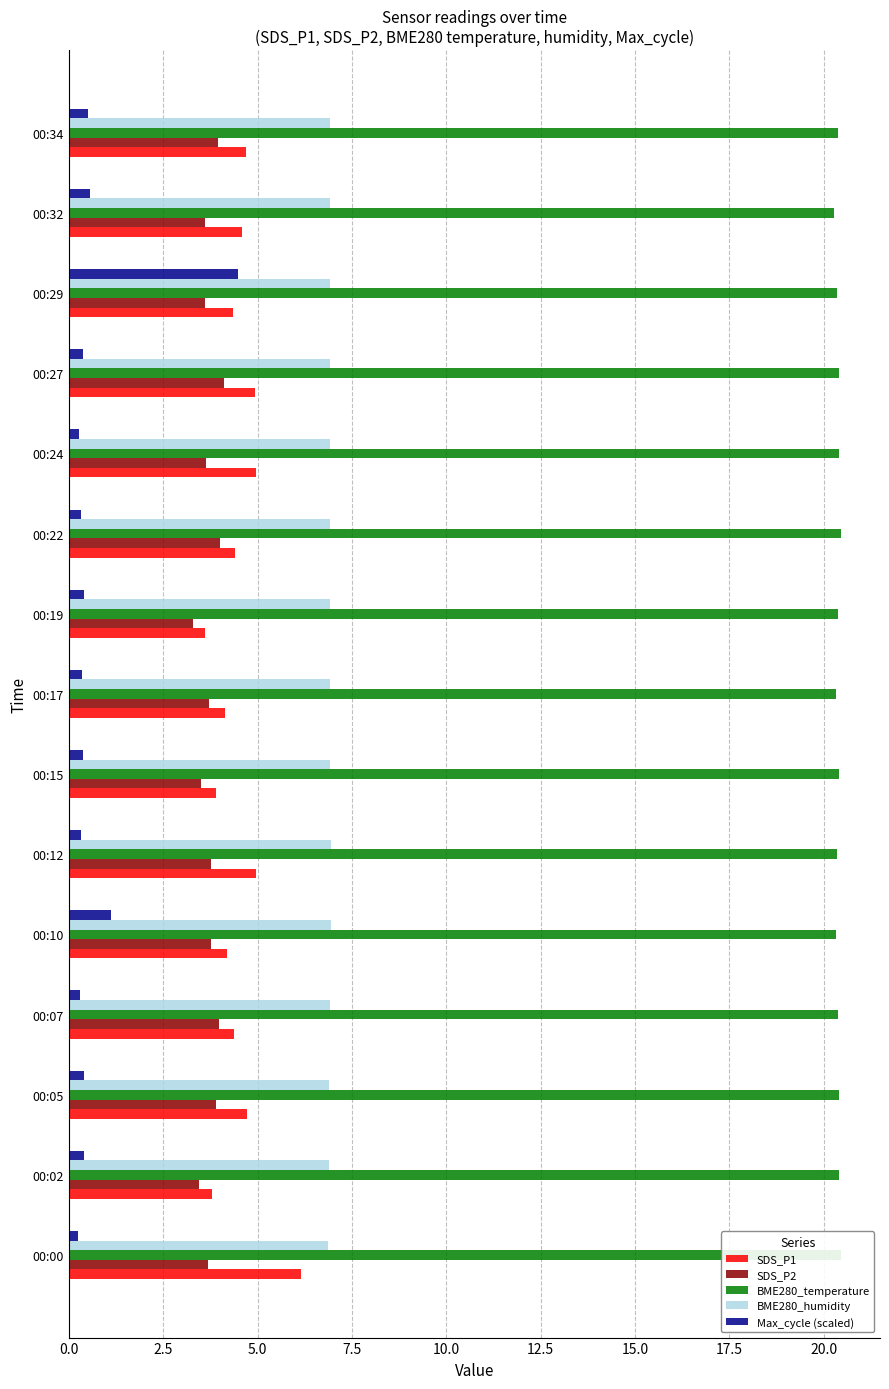

Which series has the widest spread of values?

Max_cycle (scaled)